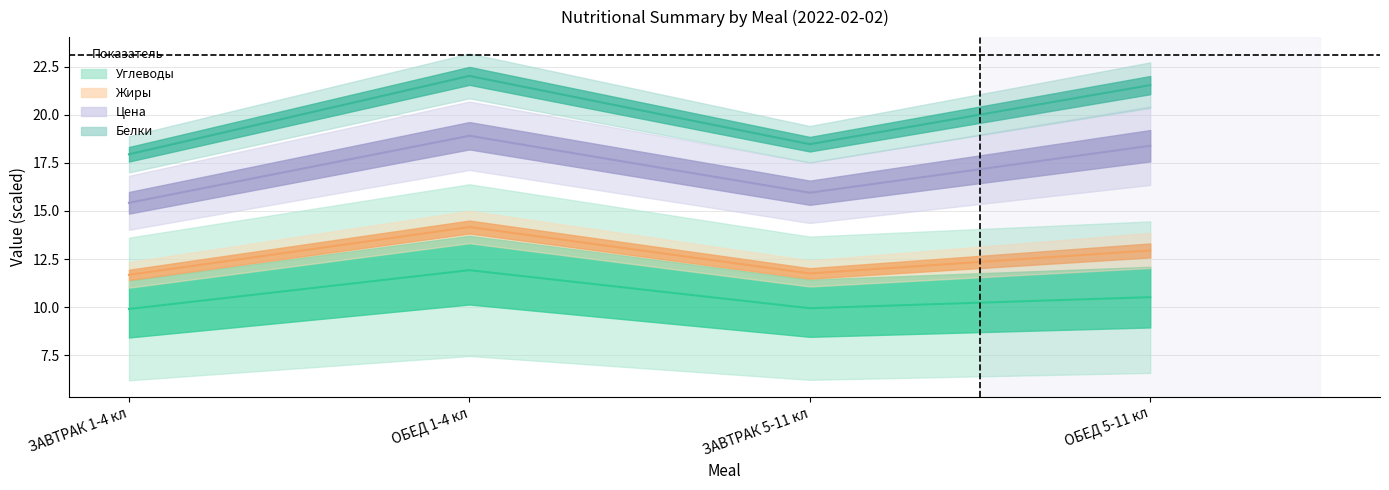

How many interior local valleys does the Углеводы series have?

1